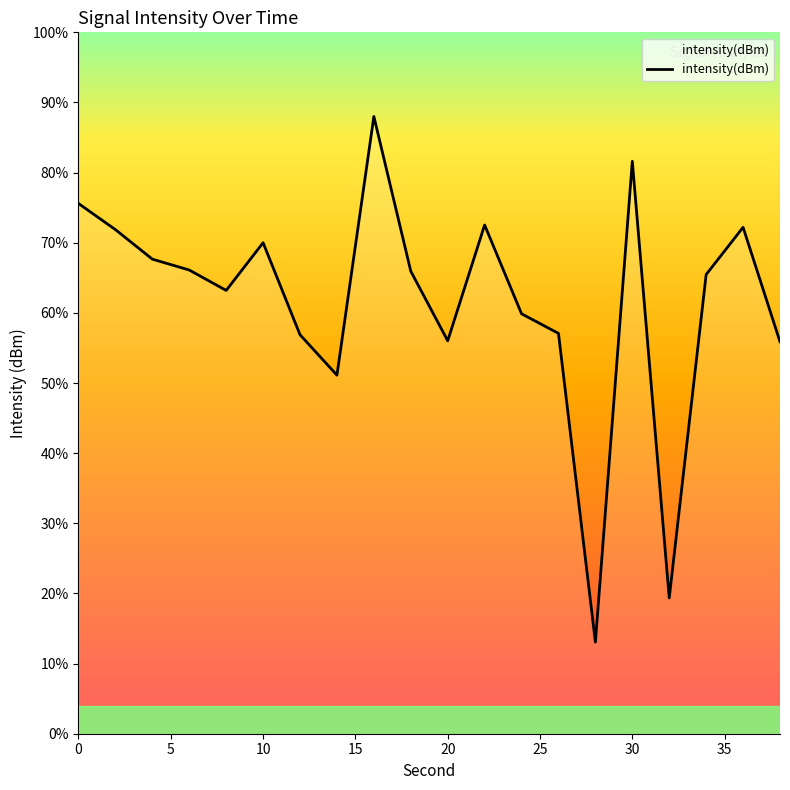

What is the change in value from 20 to 26?

+0.5